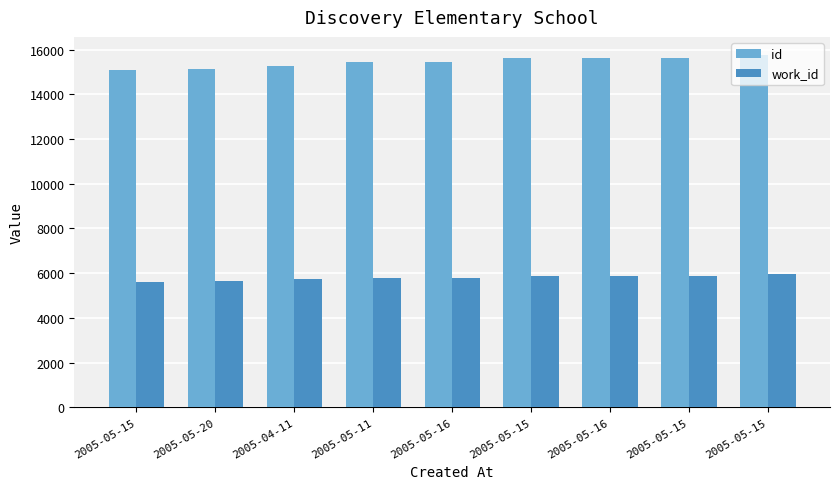

List the series in order of their overall mean, lowest first.

work_id, id